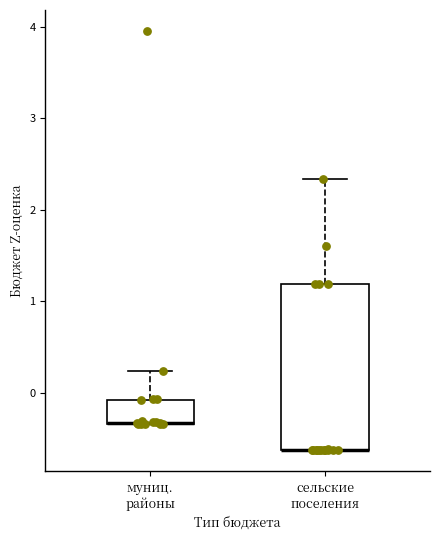

Reading left to right, read every box against the y-axis: the position of its median line, the range the box covers, and the ends of its whiskers. The values are not printed on the chart, so give them approximately, as read against the axis.

муниц. районы: median -0.3 (drawn on the box's lower edge), box -0.3 to -0.1, whiskers -0.3 to 0.2
сельские поселения: median -0.6 (drawn on the box's lower edge), box -0.6 to 1.2, whiskers -0.6 to 2.3